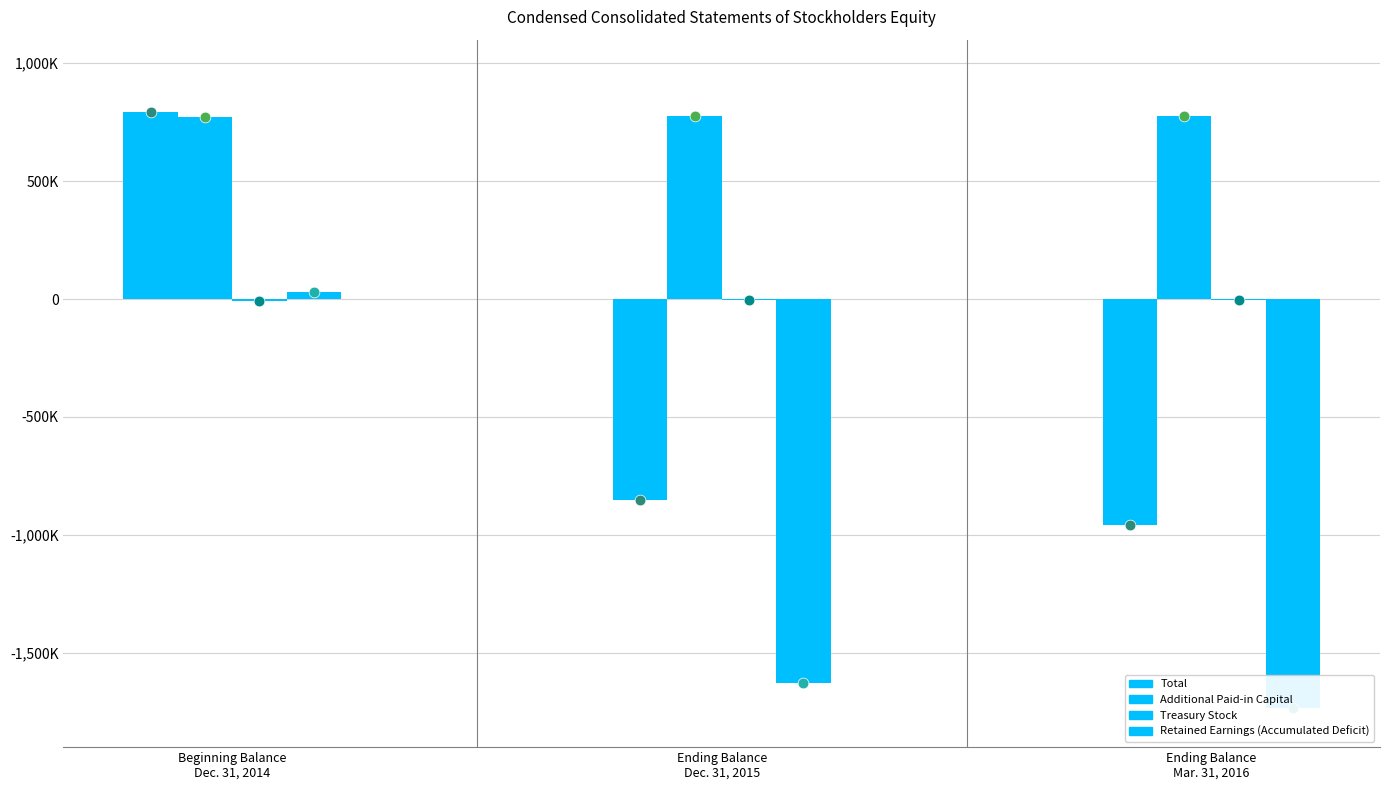

Which series reaches the maximum Y coordinate?

Total